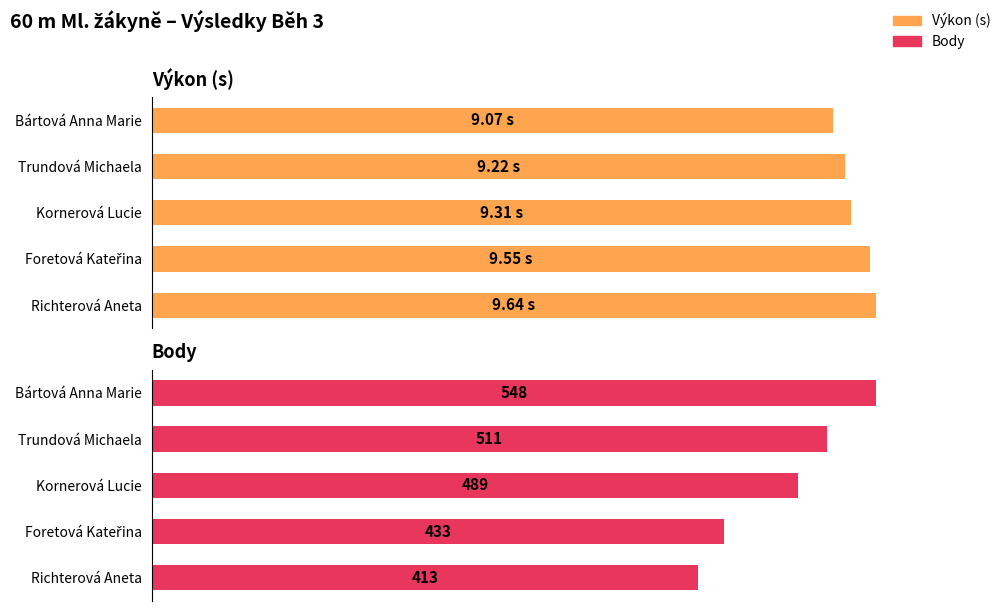

At 8, list the series in order from largest to smallest.

Body, Výkon